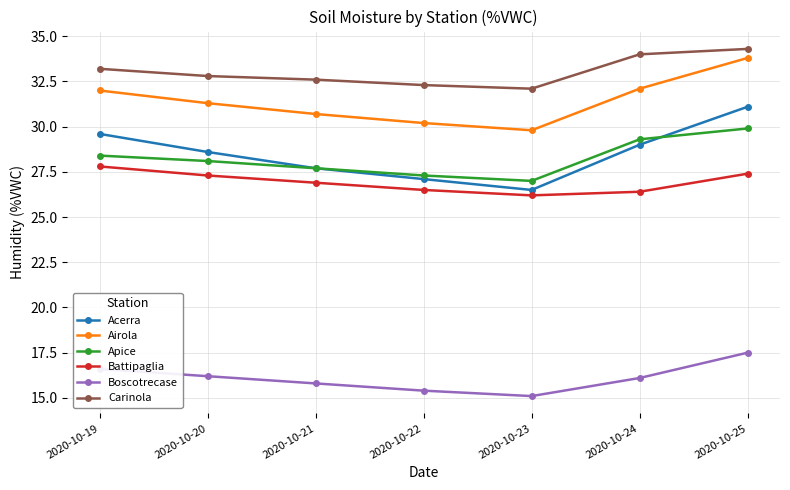

List the labels in order of Apice value, largest first.

2020-10-25, 2020-10-24, 2020-10-19, 2020-10-20, 2020-10-21, 2020-10-22, 2020-10-23